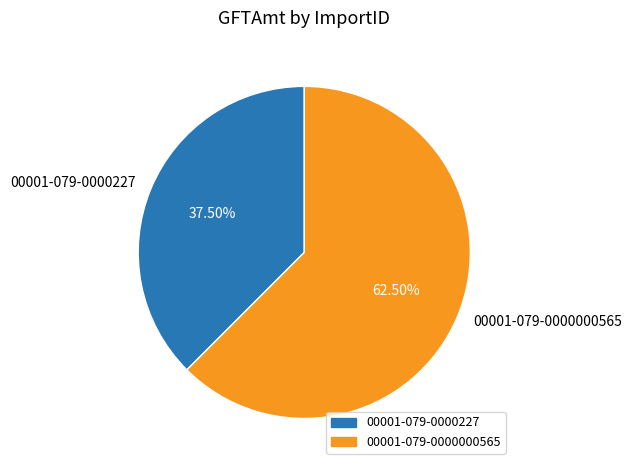

Rank the categories by value from highest to lowest.

00001-079-0000000565, 00001-079-0000227